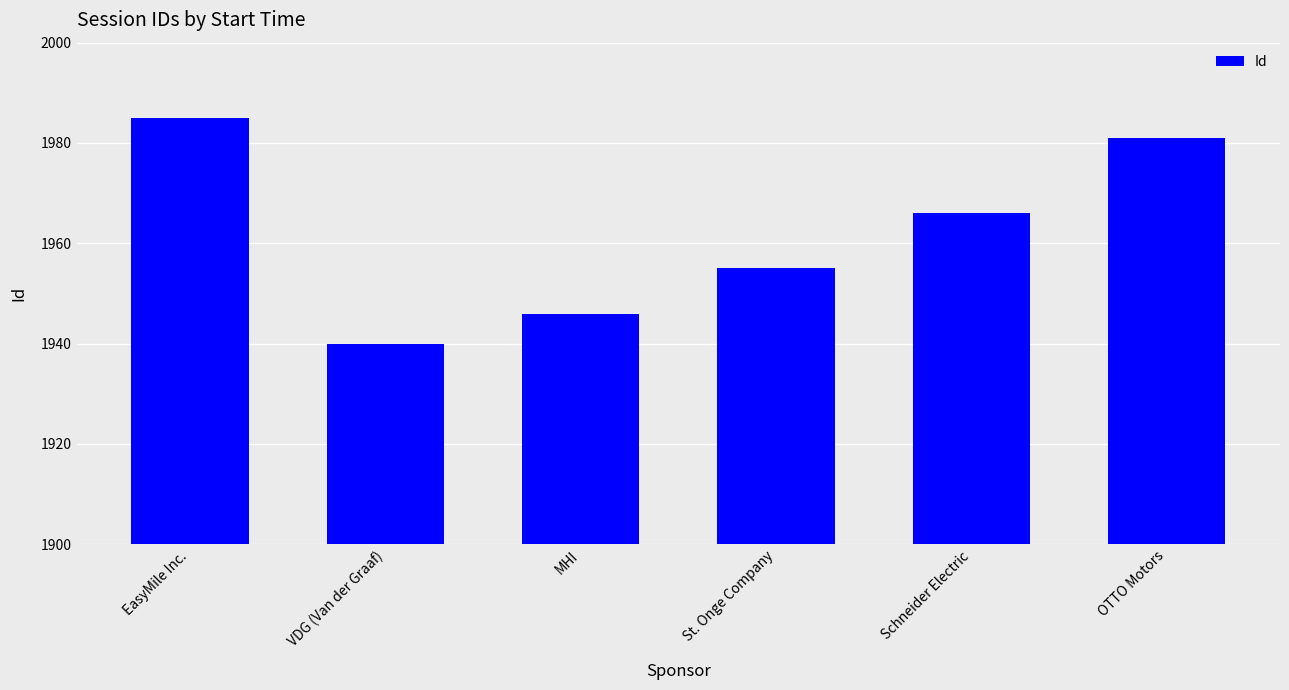

What is the difference between the values at St. Onge Company and MHI?

9